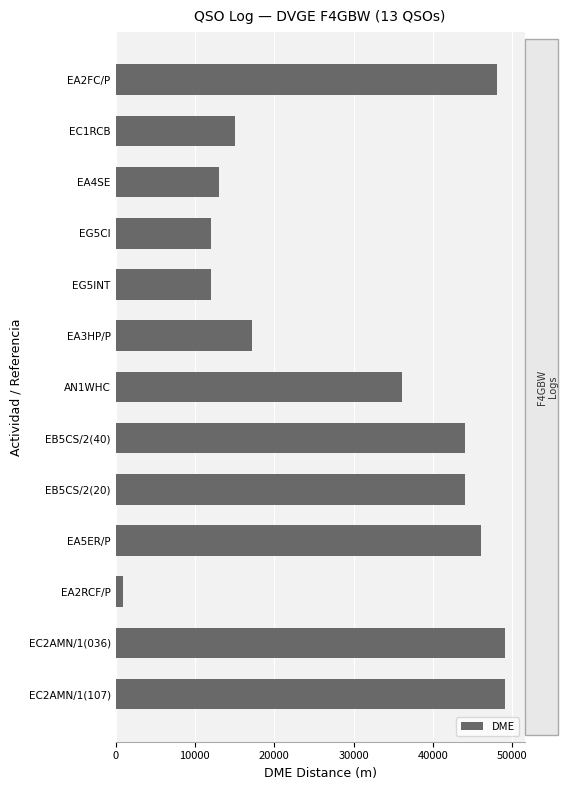

What is the difference between the maximum and second lowest values?

37083